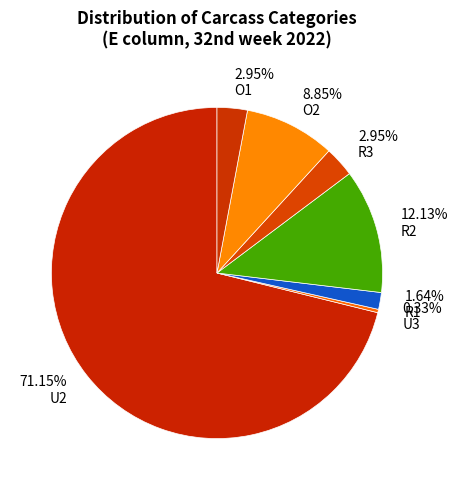

Which slice represents more than half of the pie?

U2